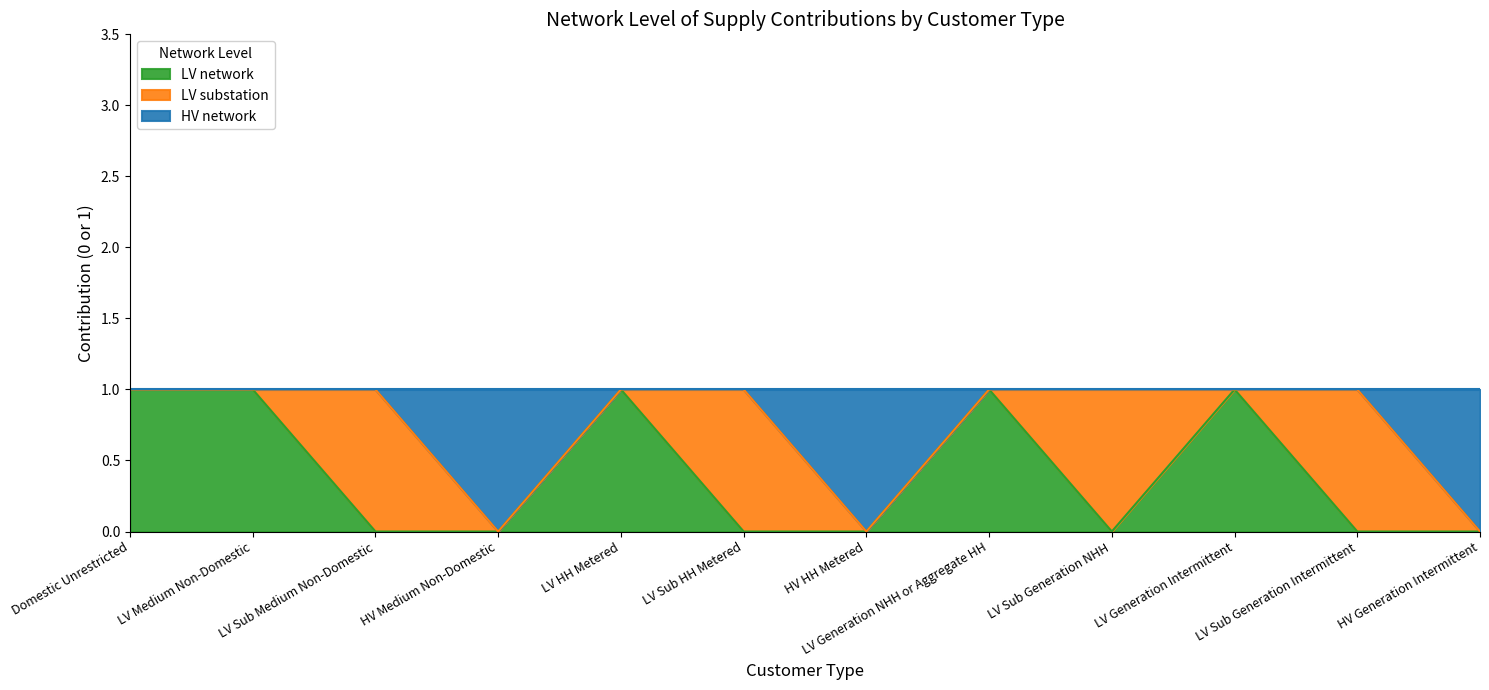

What is the difference between the maximum and minimum values in the LV network series?

1